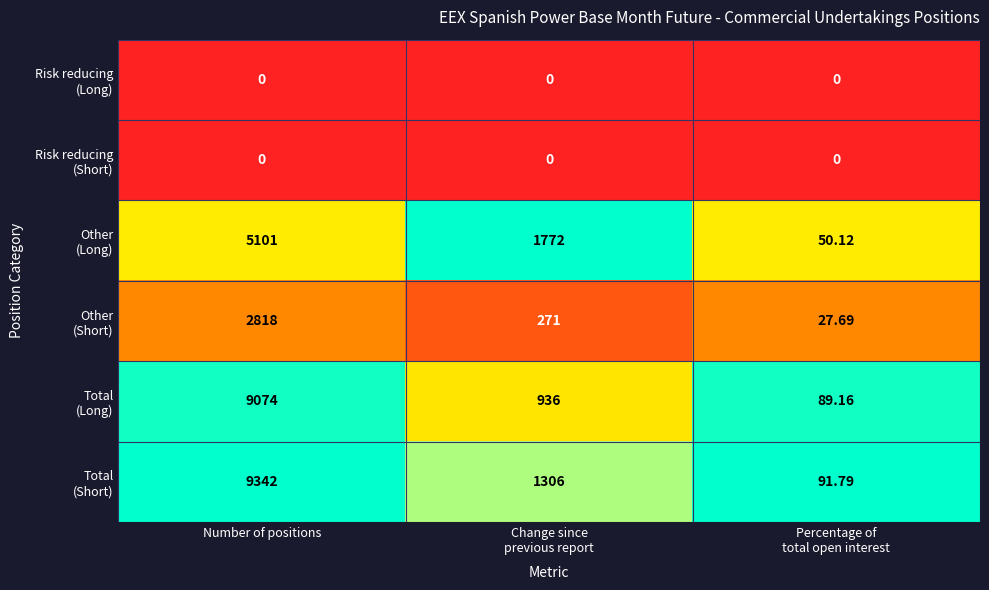

At which category is the sum across all series the highest?

Number of positions